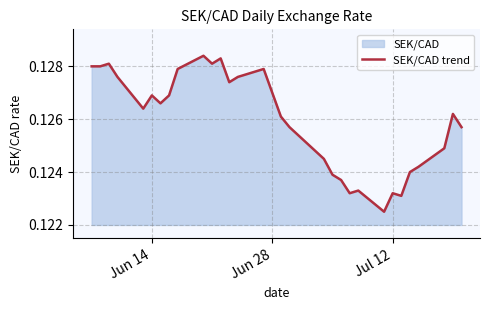

How many interior local peaks (higher than both neighbors) does the data have?

8